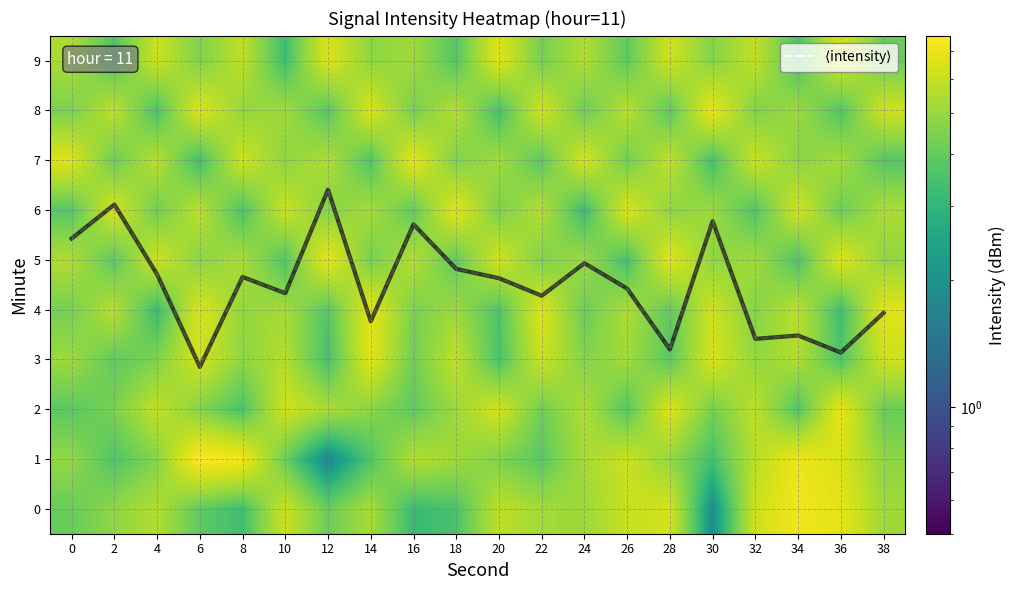

Which has a higher value, 30 or 6?

30